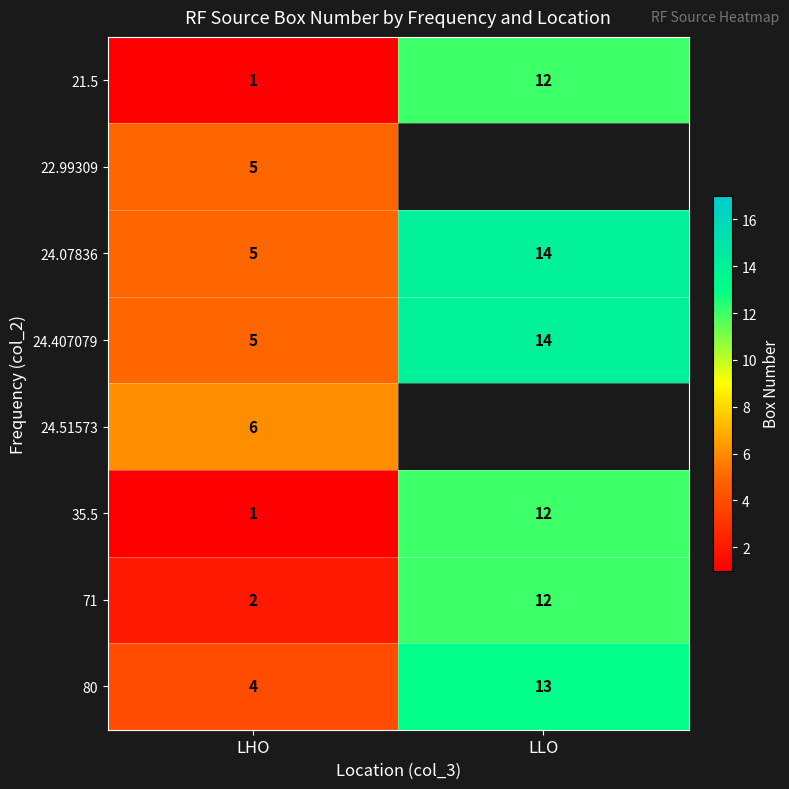

List the labels in order of 24.407079 value, largest first.

LLO, LHO